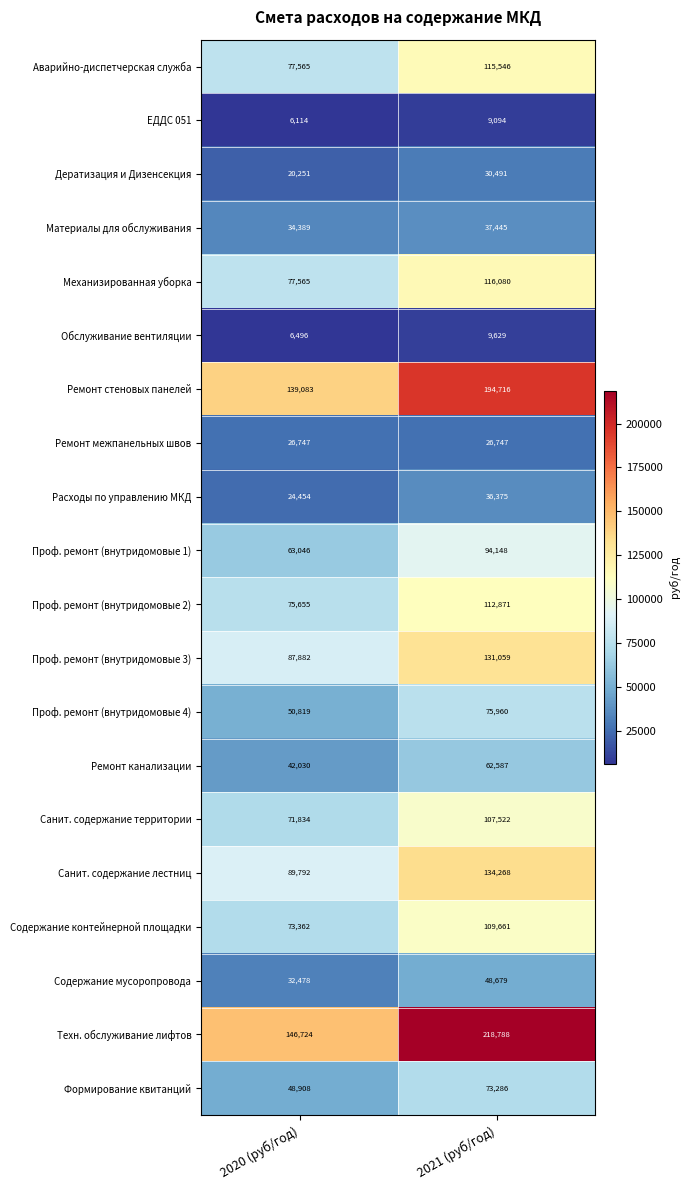

How many distinct data groups are displayed?

20